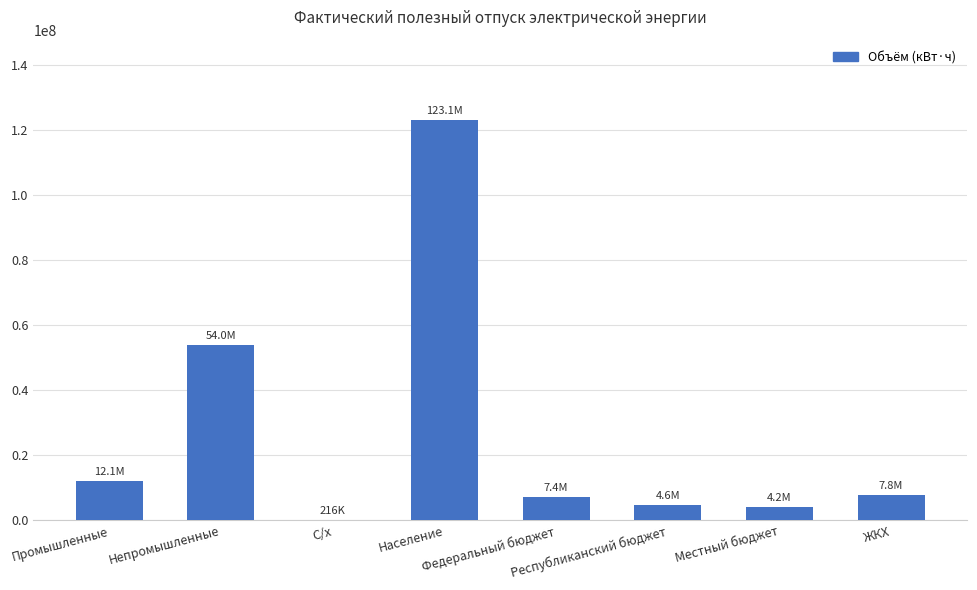

What is the maximum value shown in the chart?

123094471